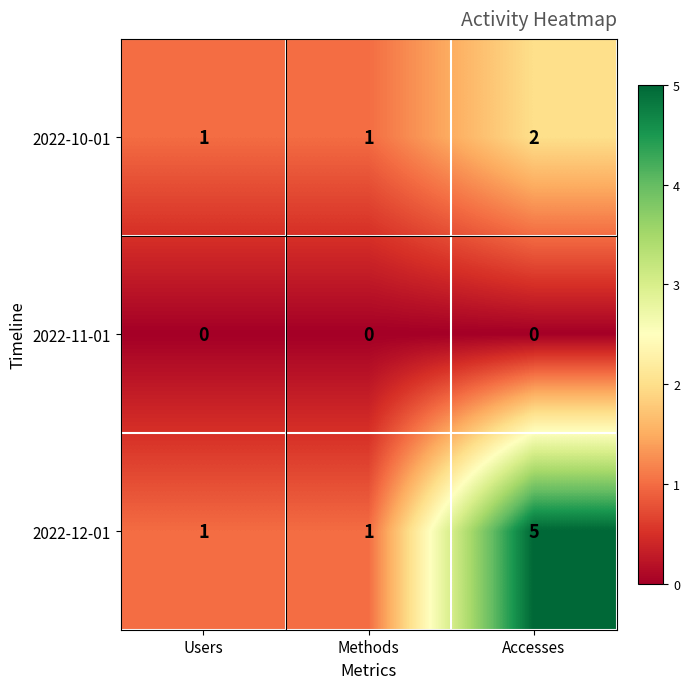

Reading left to right, extract all data points from this chart.

2022-10-01: 1	1	2
2022-11-01: 0	0	0
2022-12-01: 1	1	5